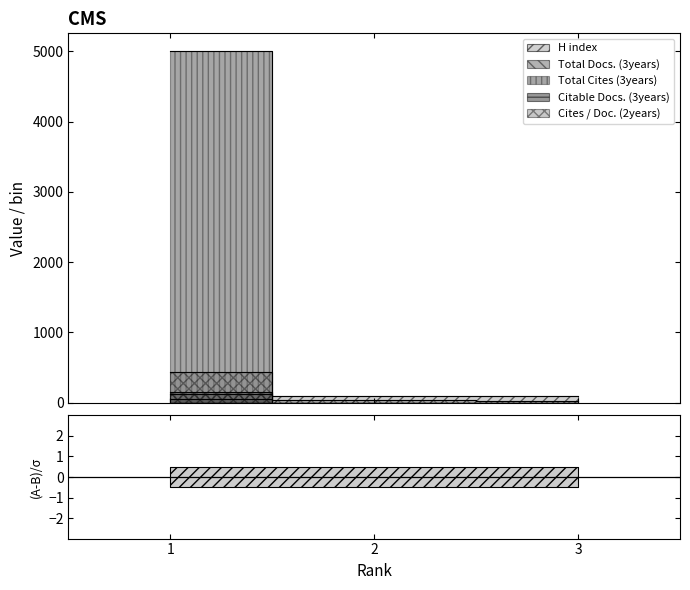

What is the sum of all Total Docs. (3years) values?

160